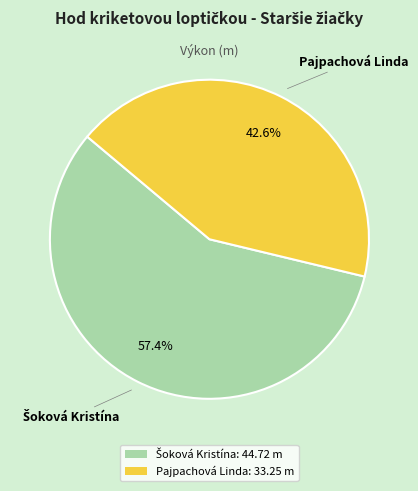

Does Pajpachová Linda: 33.25 m represent more than half of the total?

No